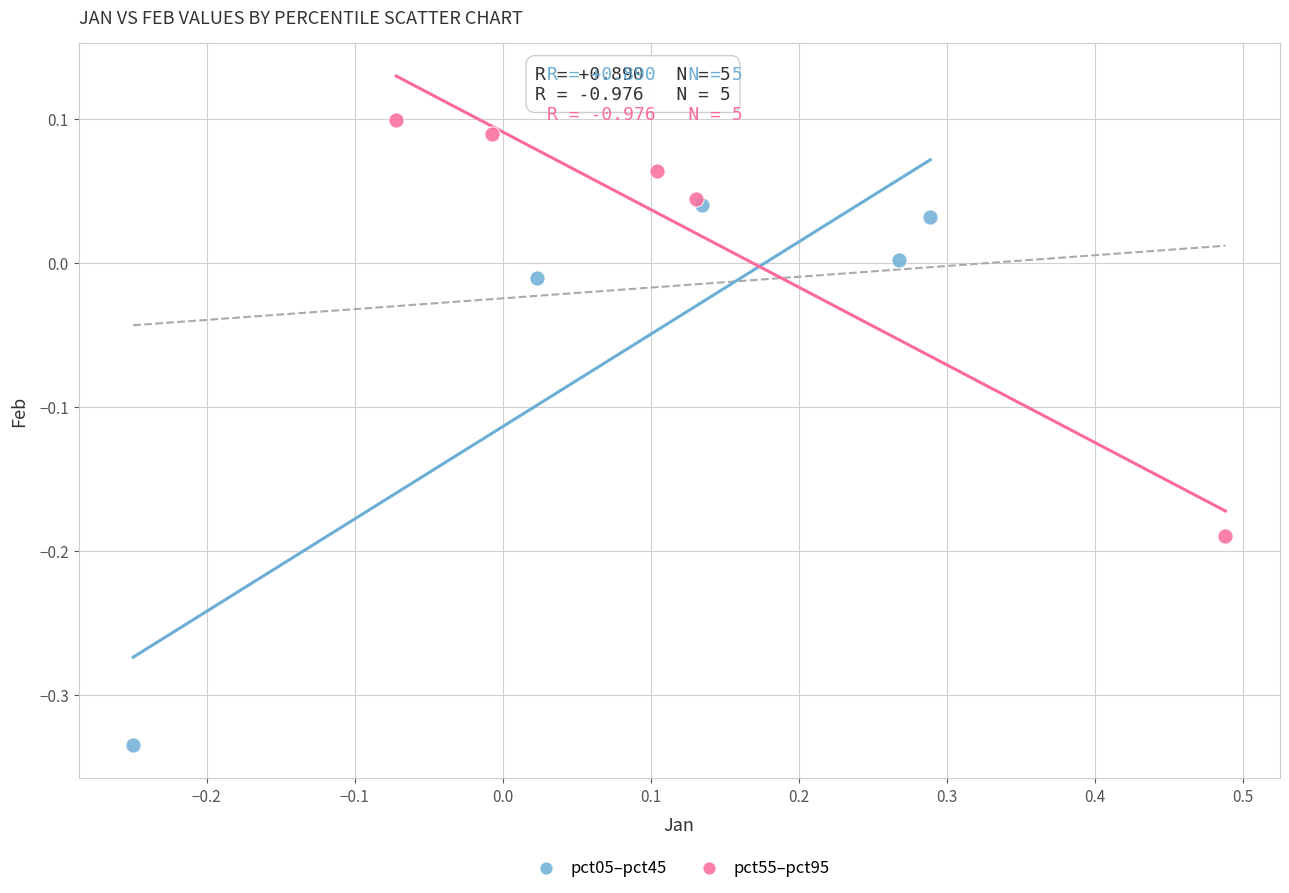

Which series reaches the minimum Y coordinate?

pct05–pct45